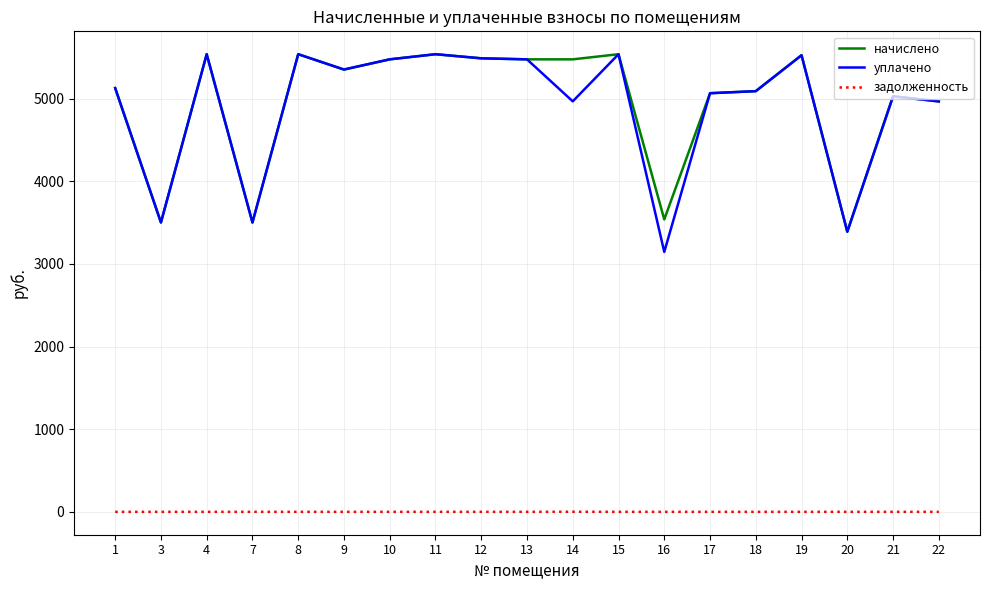

What is the highest value of the уплачено series?

5539.3